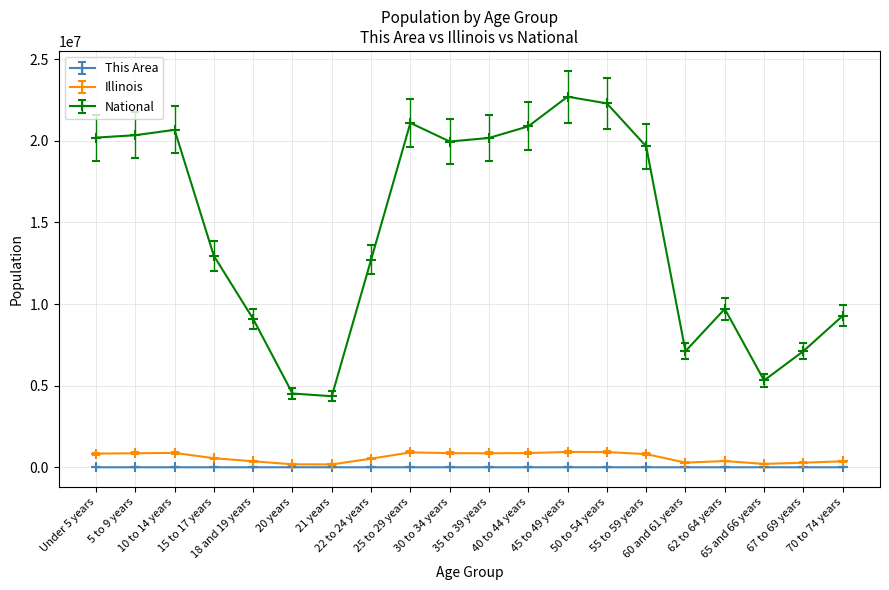

What is the difference between the maximum and minimum values in the Illinois series?

767299